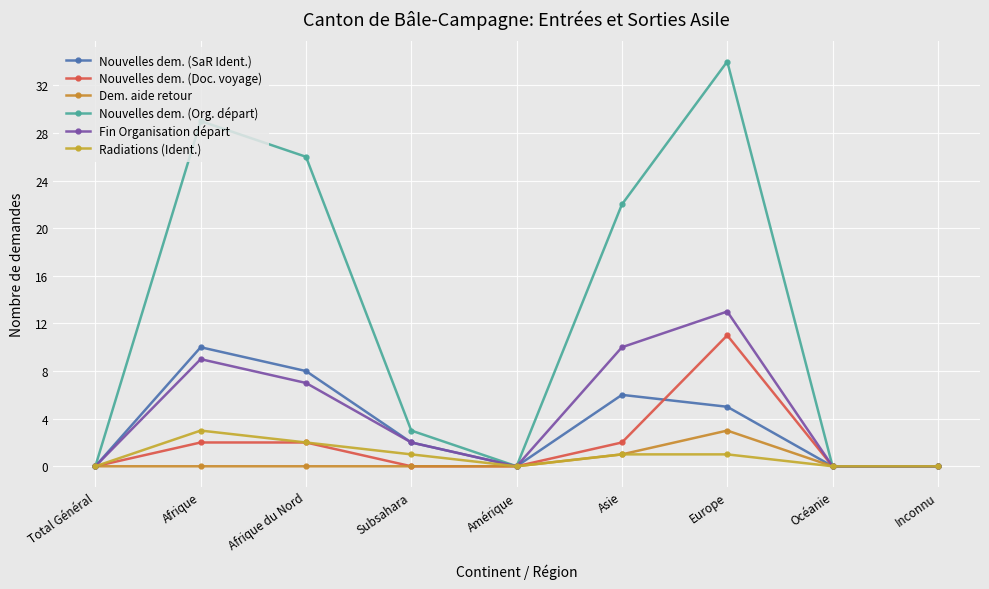

How many series are shown in this chart?

6